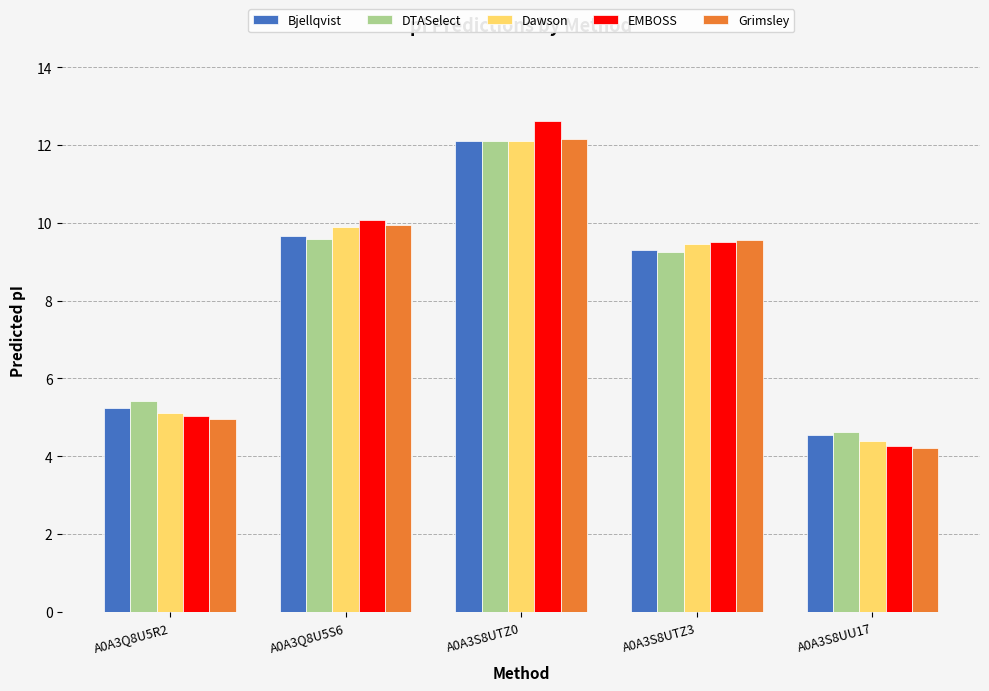

Which series changed the most between A0A3Q8U5R2 and A0A3S8UU17?

DTASelect